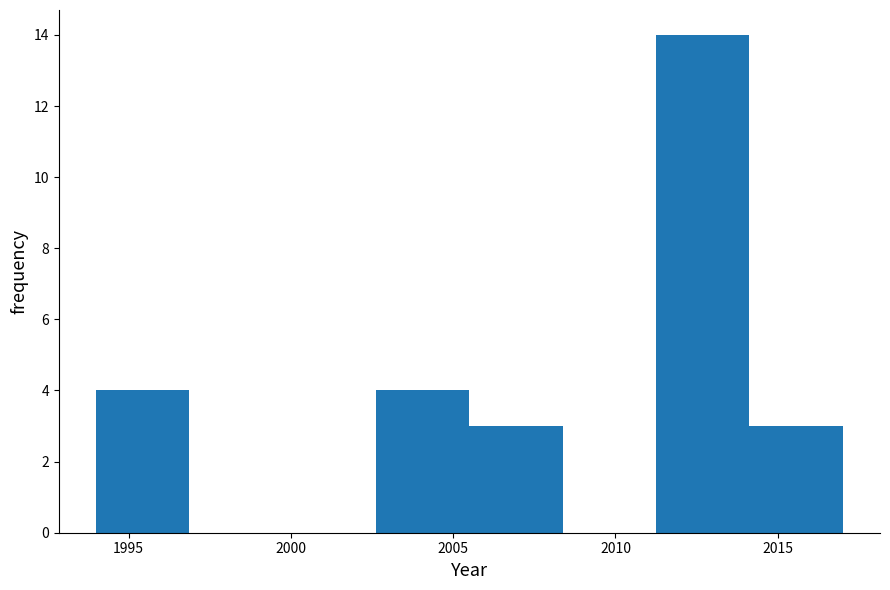

Which range on the x-axis has the tallest bar?

2011.5 to 2014.0